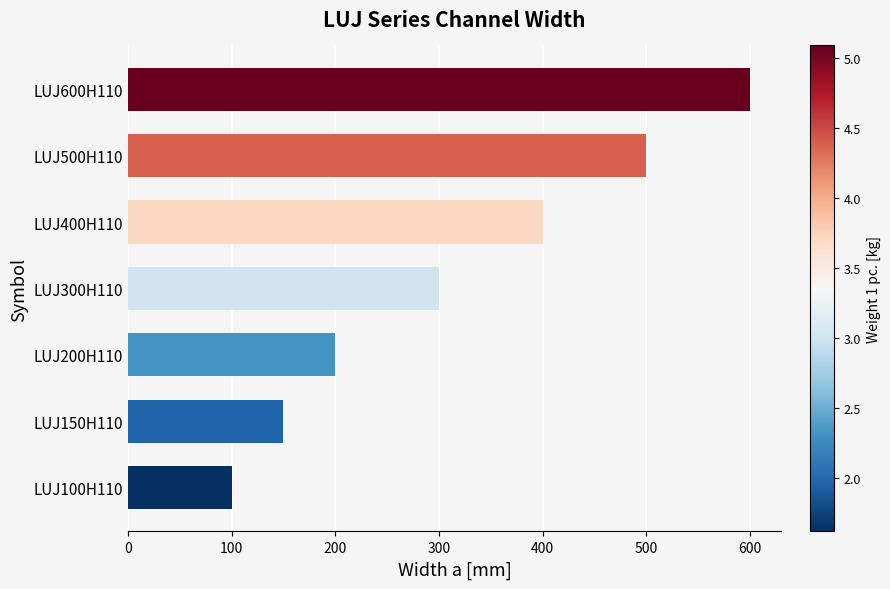

What is the average value?

321